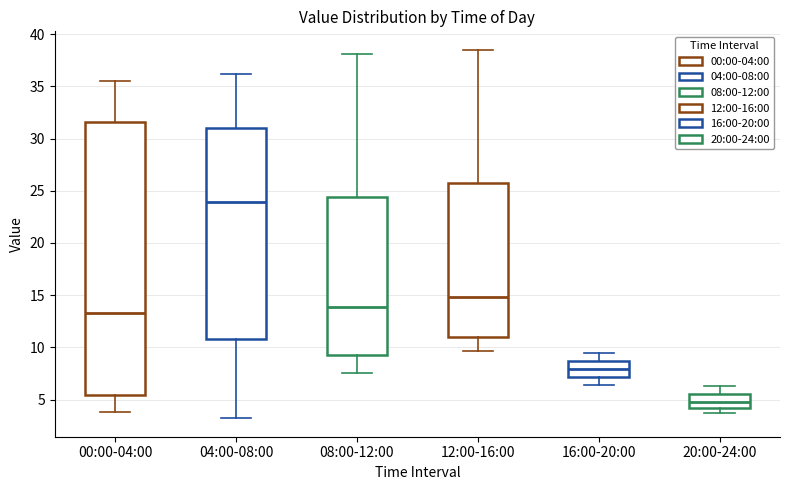

Reading left to right, read every box against the y-axis: the position of its median line, the range the box covers, and the ends of its whiskers. The values are not printed on the chart, so give them approximately, as read against the axis.

00:00-04:00: median 13.5, box 5.5 to 31.5, whiskers 4.0 to 35.5
04:00-08:00: median 24.0, box 11.0 to 31.0, whiskers 3.0 to 36.0
08:00-12:00: median 14.0, box 9.5 to 24.5, whiskers 7.5 to 38.0
12:00-16:00: median 15.0, box 11.0 to 26.0, whiskers 9.5 to 38.5
16:00-20:00: median 8.0, box 7.0 to 8.5, whiskers 6.5 to 9.5
20:00-24:00: median 5.0, box 4.0 to 5.5, whiskers 3.5 to 6.5